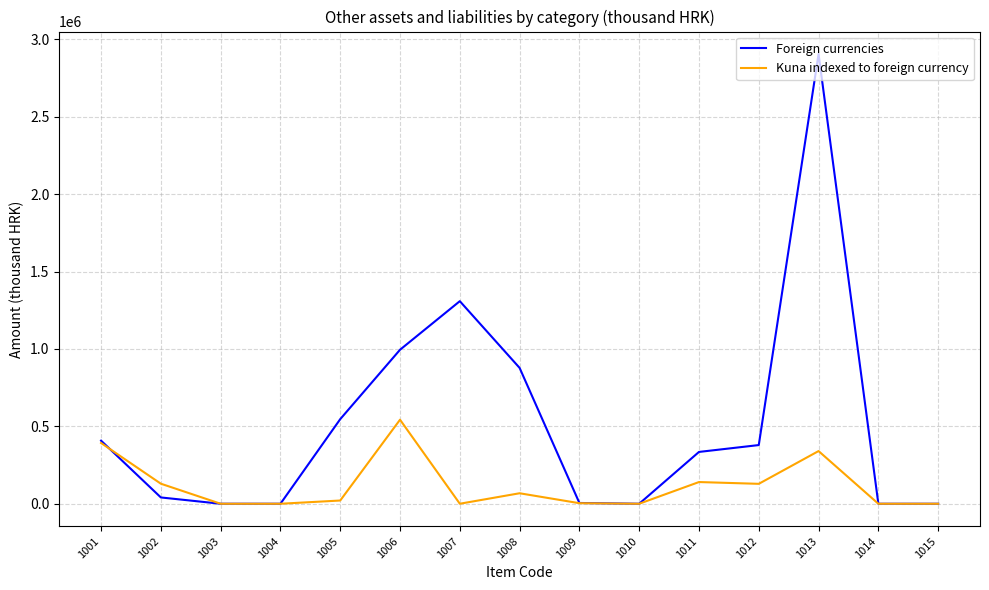

How many lines are shown in the chart?

2